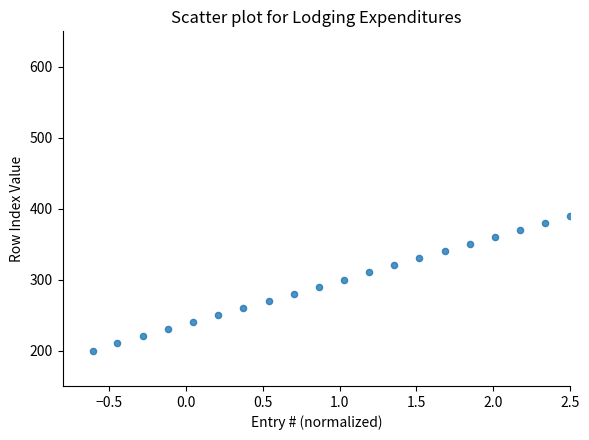

What is the range of Y values (max minus min)?

190